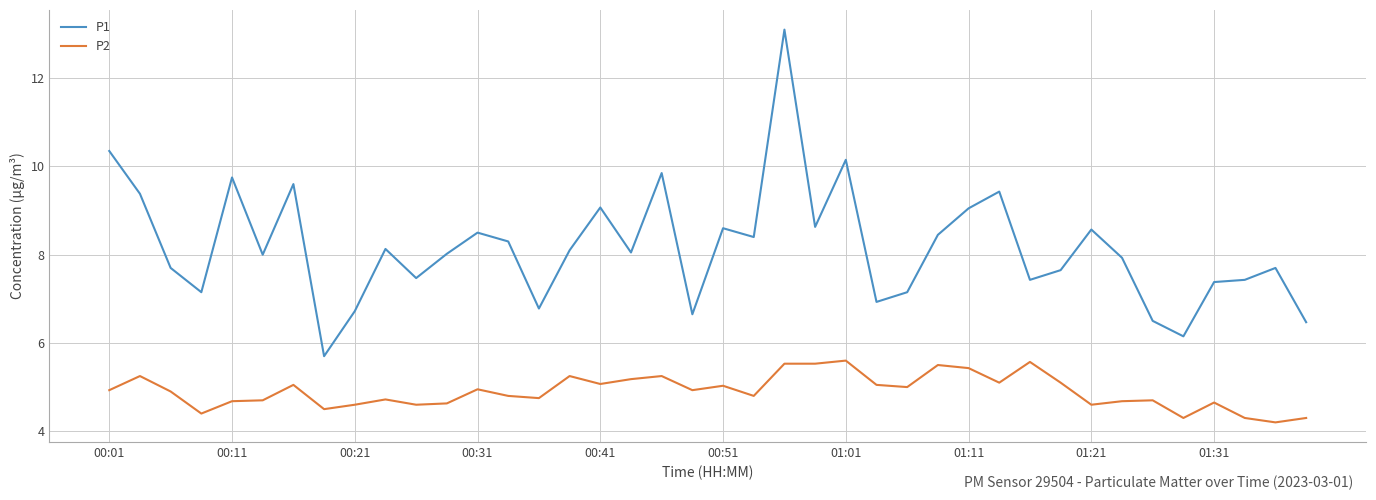

Which series has the largest range (max minus min)?

P1